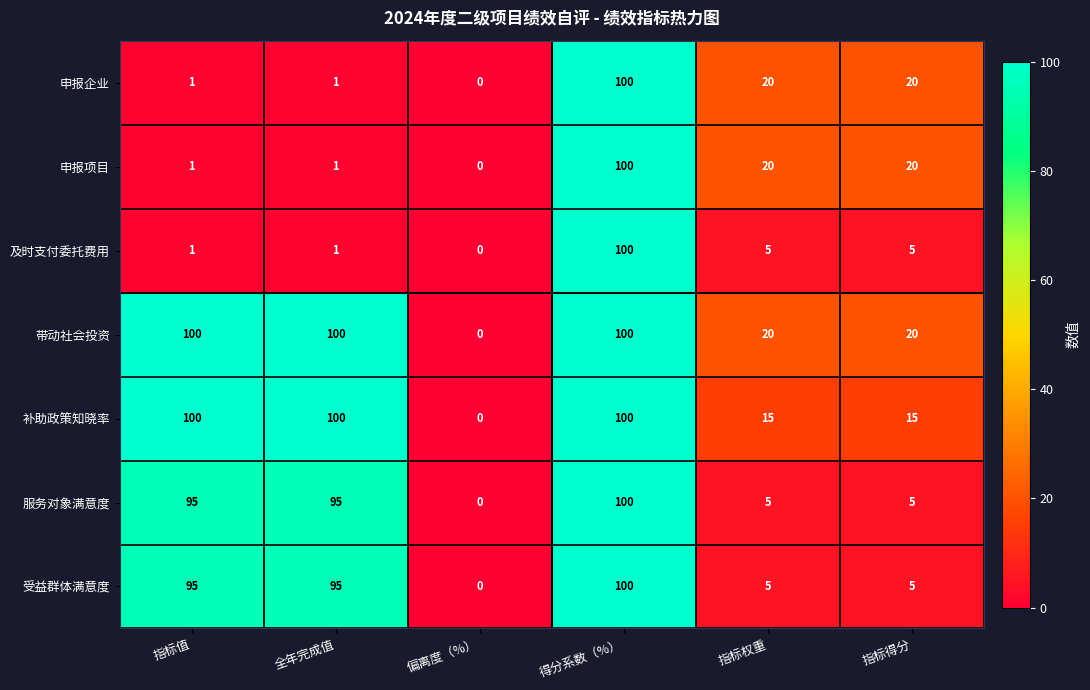

How many distinct data groups are displayed?

7